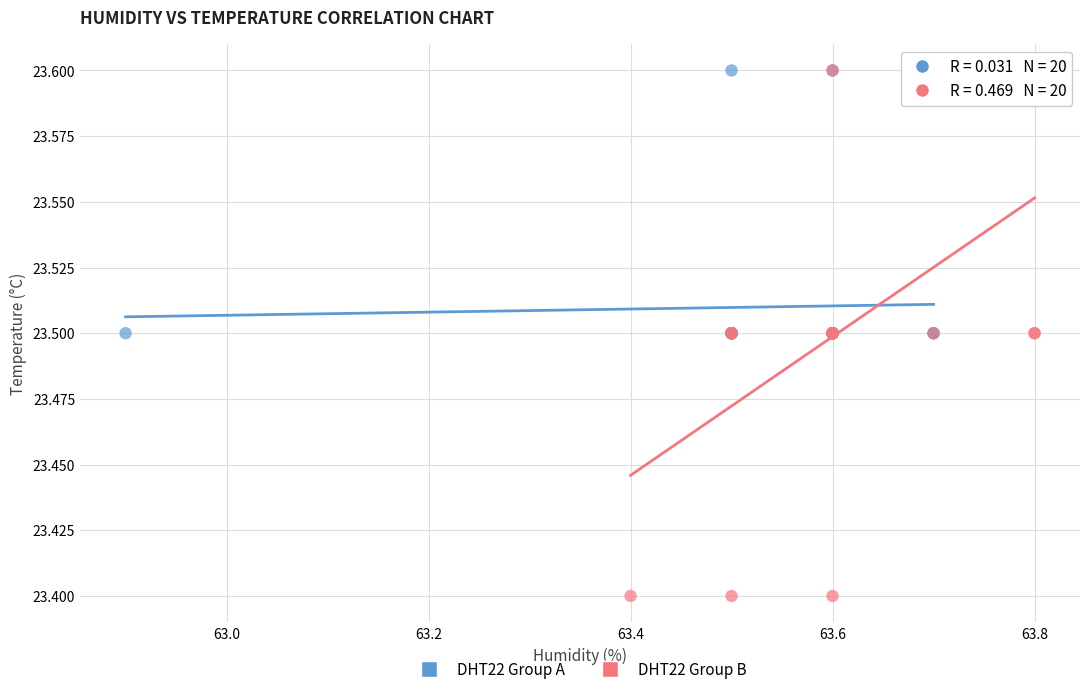

Which series reaches the minimum Y coordinate?

DHT22 Group B